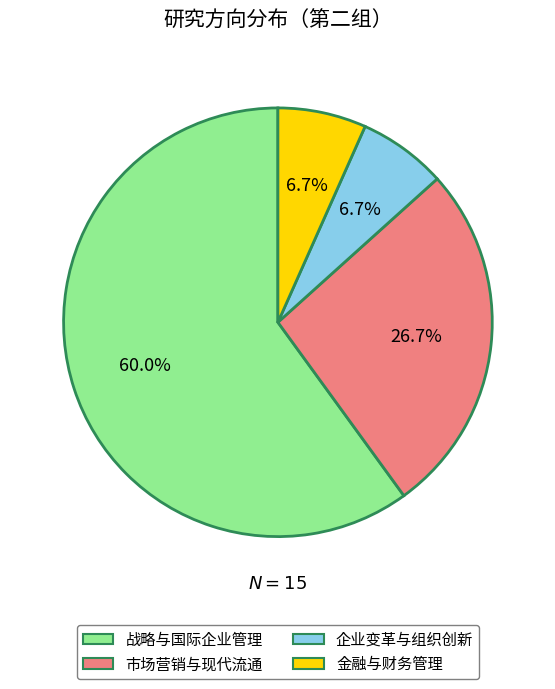

To the nearest percent, what is the average slice percentage?

25%